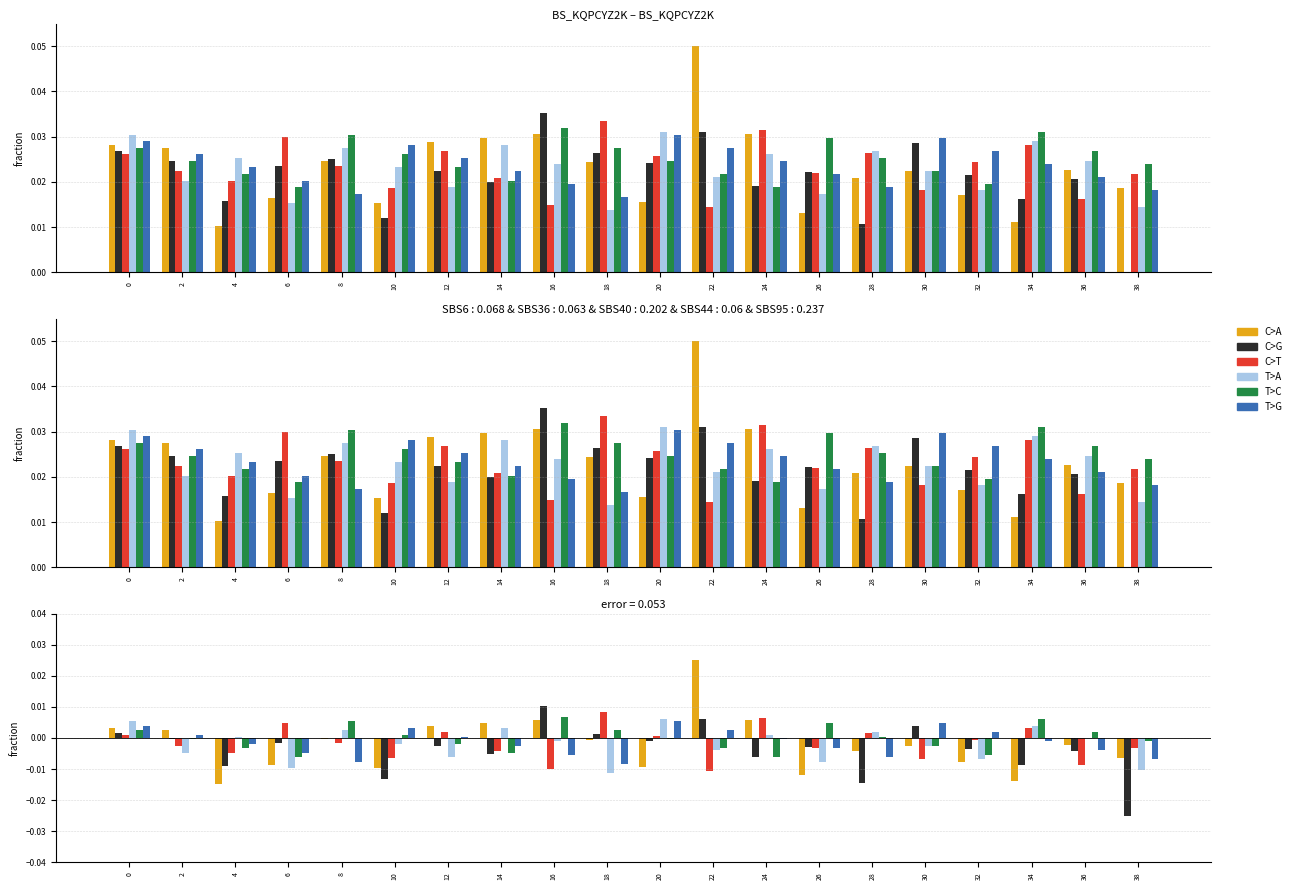

How many groups of bars are there?

20